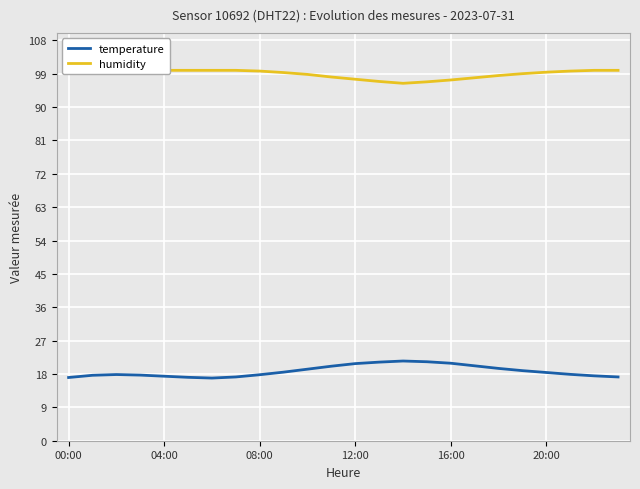

Read the temperature value at 08:00.

17.8